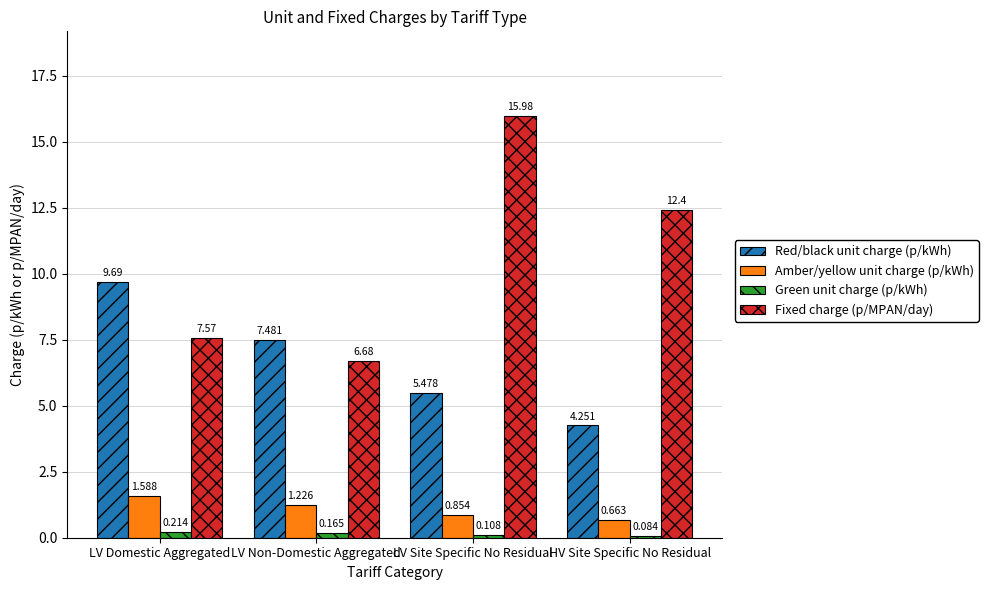

Where is Red/black unit charge (p/kWh) nearest to the value 6?

LV Site Specific No Residual